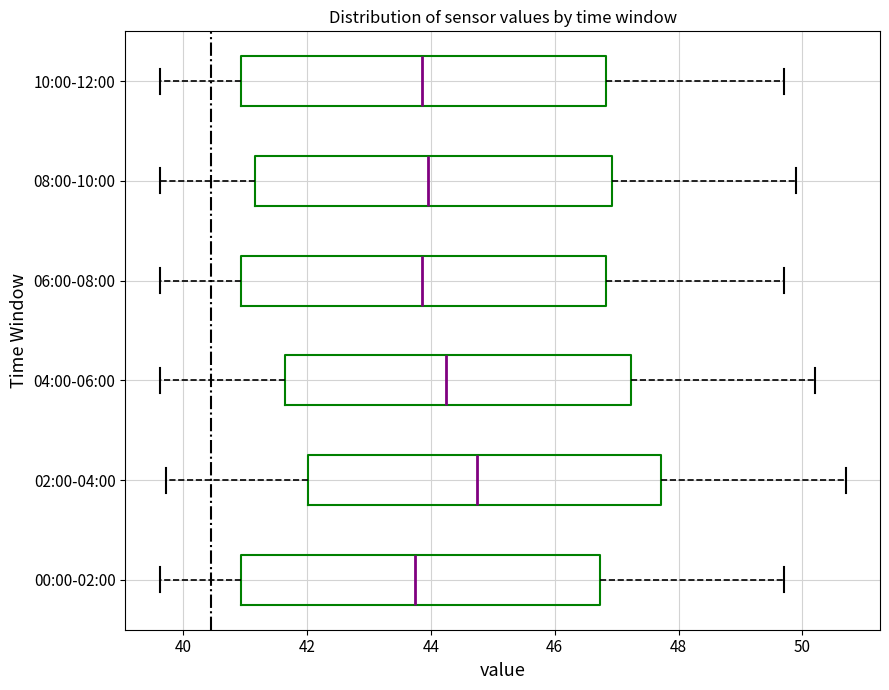

Where does the right whisker of the box for 10:00-12:00 end on the x-axis? The values are not printed on the chart, so give them approximately, as read against the axis.

49.8